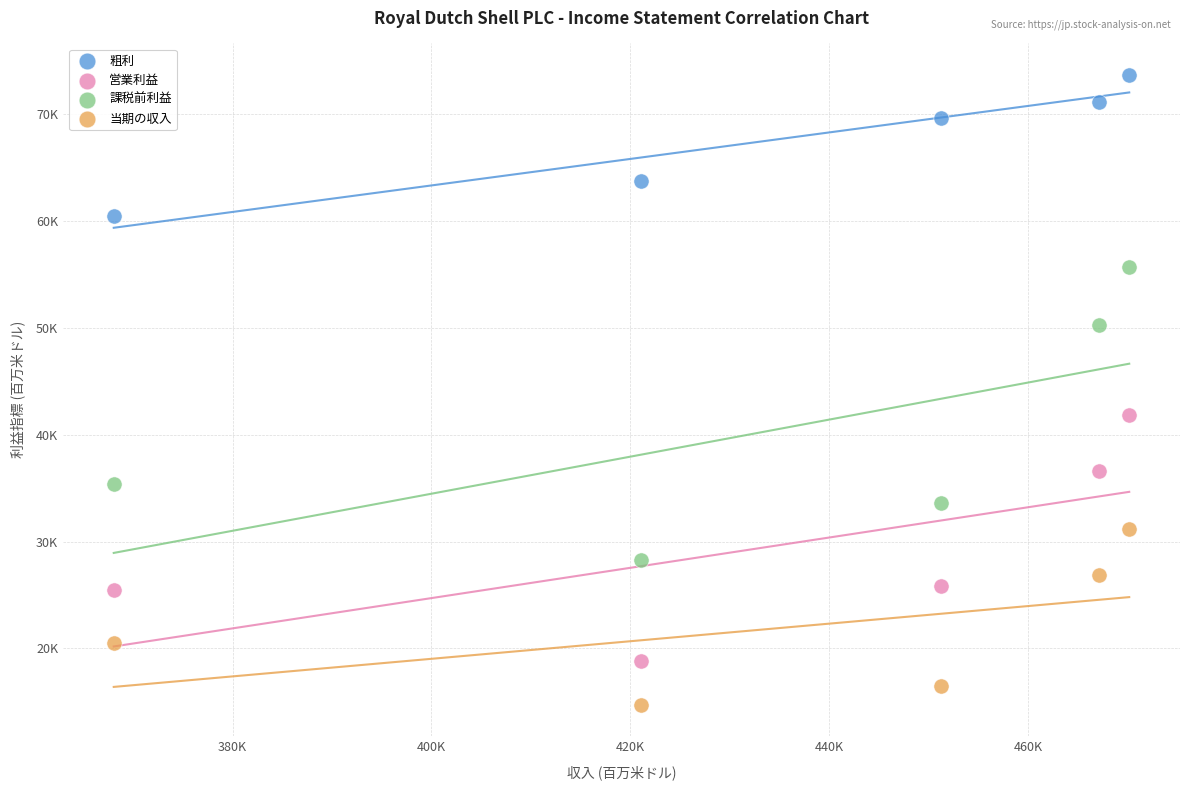

What are all the series names shown in the legend?

粗利, 営業利益, 課税前利益, 当期の収入